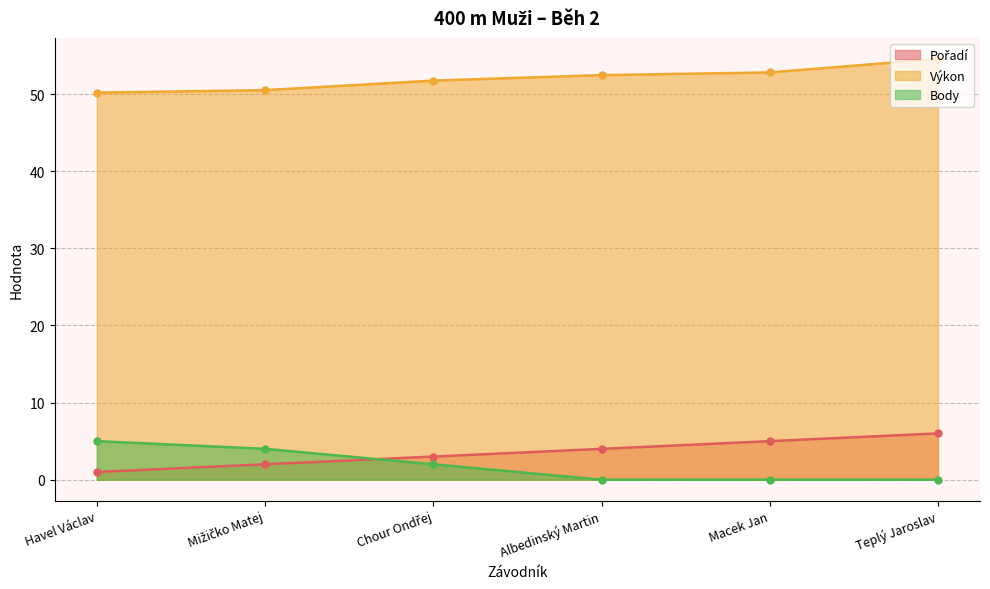

What is the sum of the Body values at Chour Ondřej and Macek Jan?

2.0